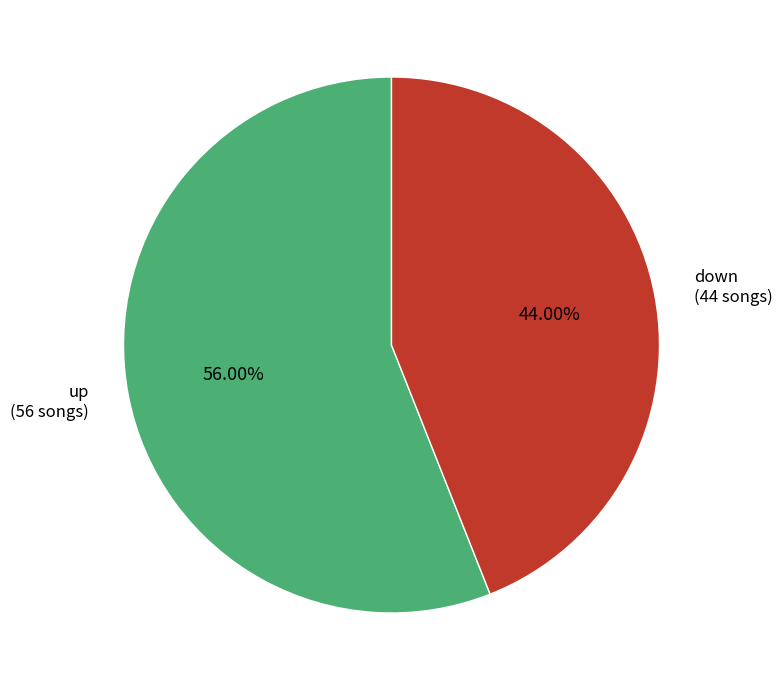

Is there a majority slice in this chart?

Yes